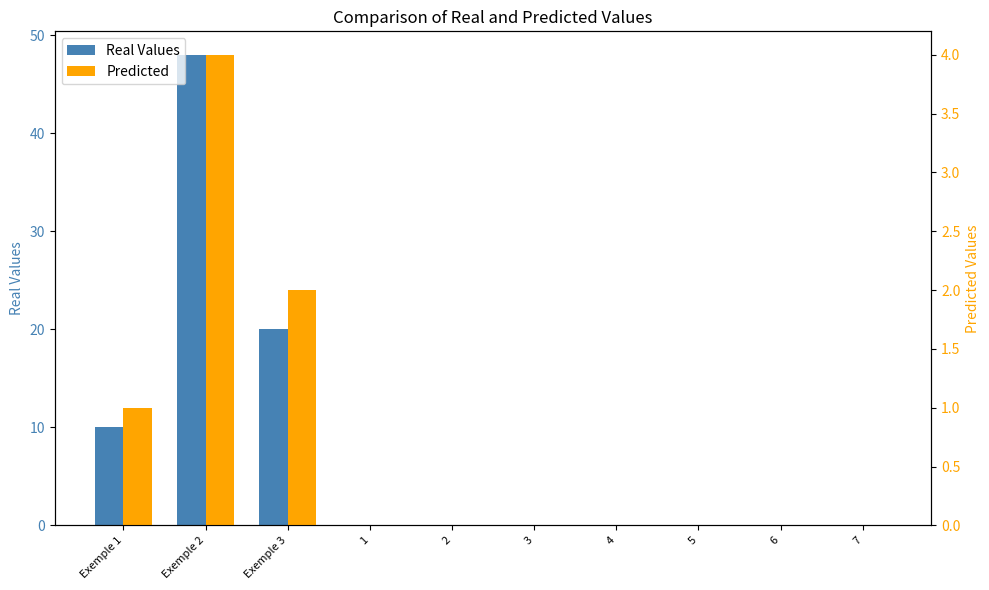

Are the bars horizontal?

No